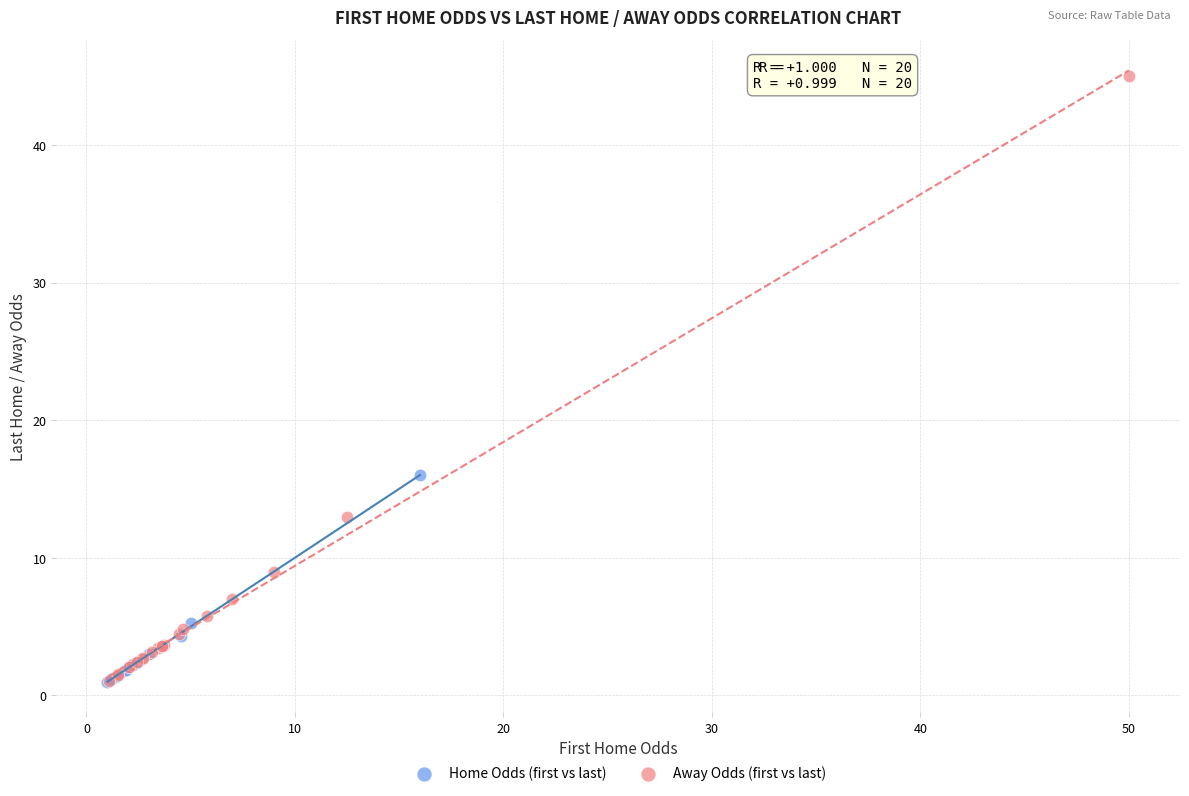

Which series reaches the maximum Y coordinate?

Away Odds (first vs last)